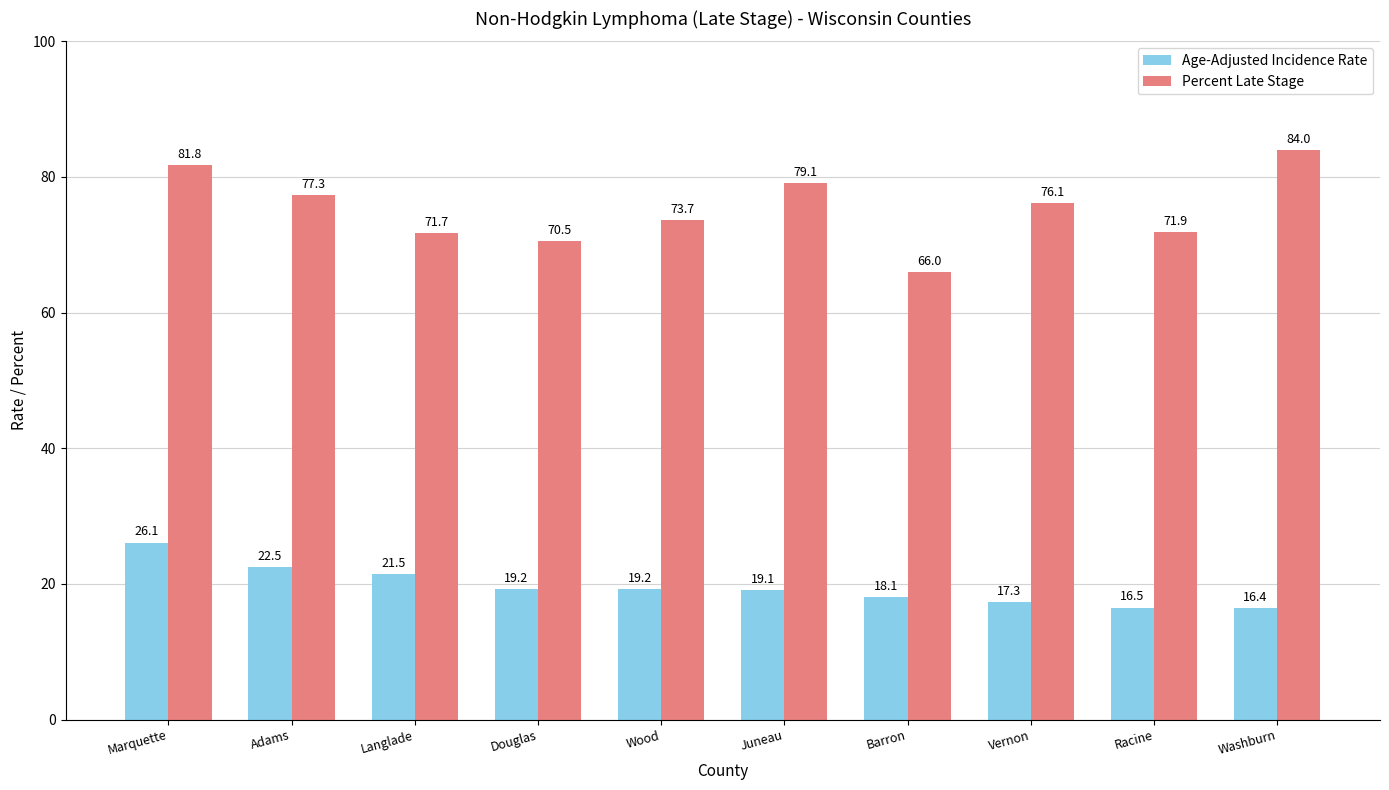

Reading right to left, what are all the values shown in this chart?

Age-Adjusted Incidence Rate: Washburn=16.4	Racine=16.5	Vernon=17.3	Barron=18.1	Juneau=19.1	Wood=19.2	Douglas=19.2	Langlade=21.5	Adams=22.5	Marquette=26.1
Percent Late Stage: Washburn=84.0	Racine=71.9	Vernon=76.1	Barron=66.0	Juneau=79.1	Wood=73.7	Douglas=70.5	Langlade=71.7	Adams=77.3	Marquette=81.8